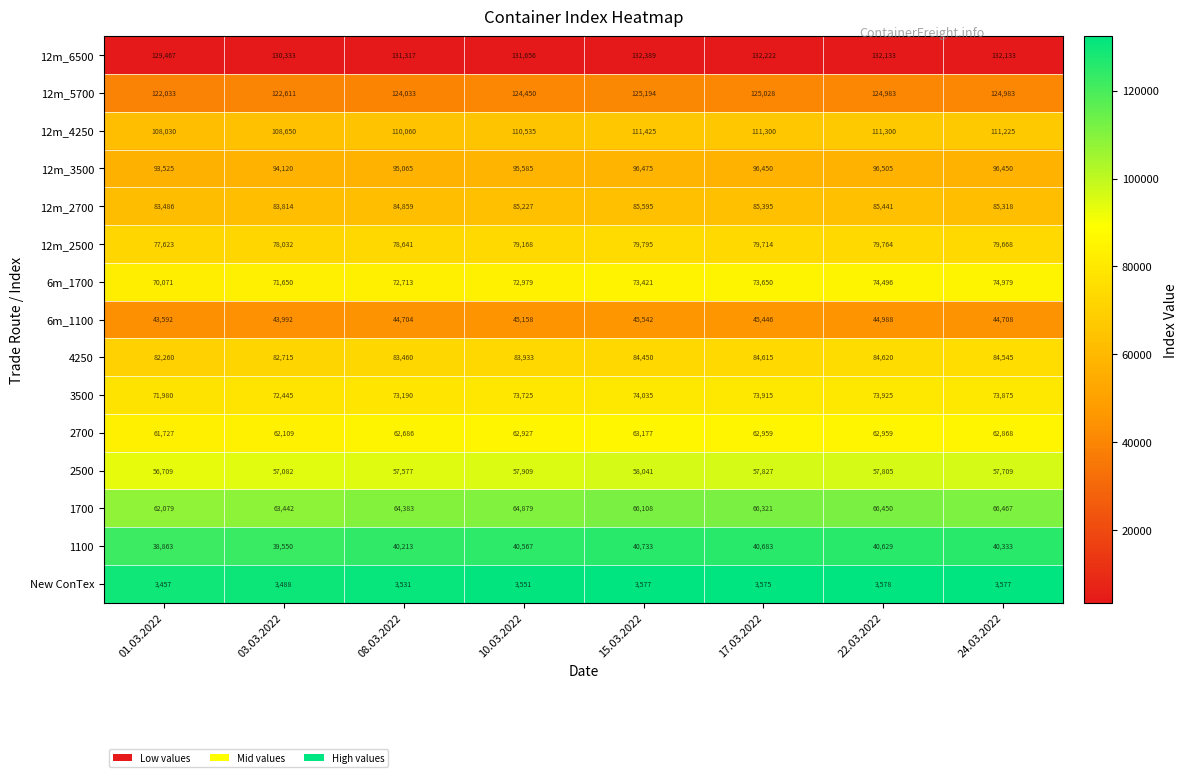

What is the difference between the 1100 values at 08.03.2022 and 24.03.2022?

120